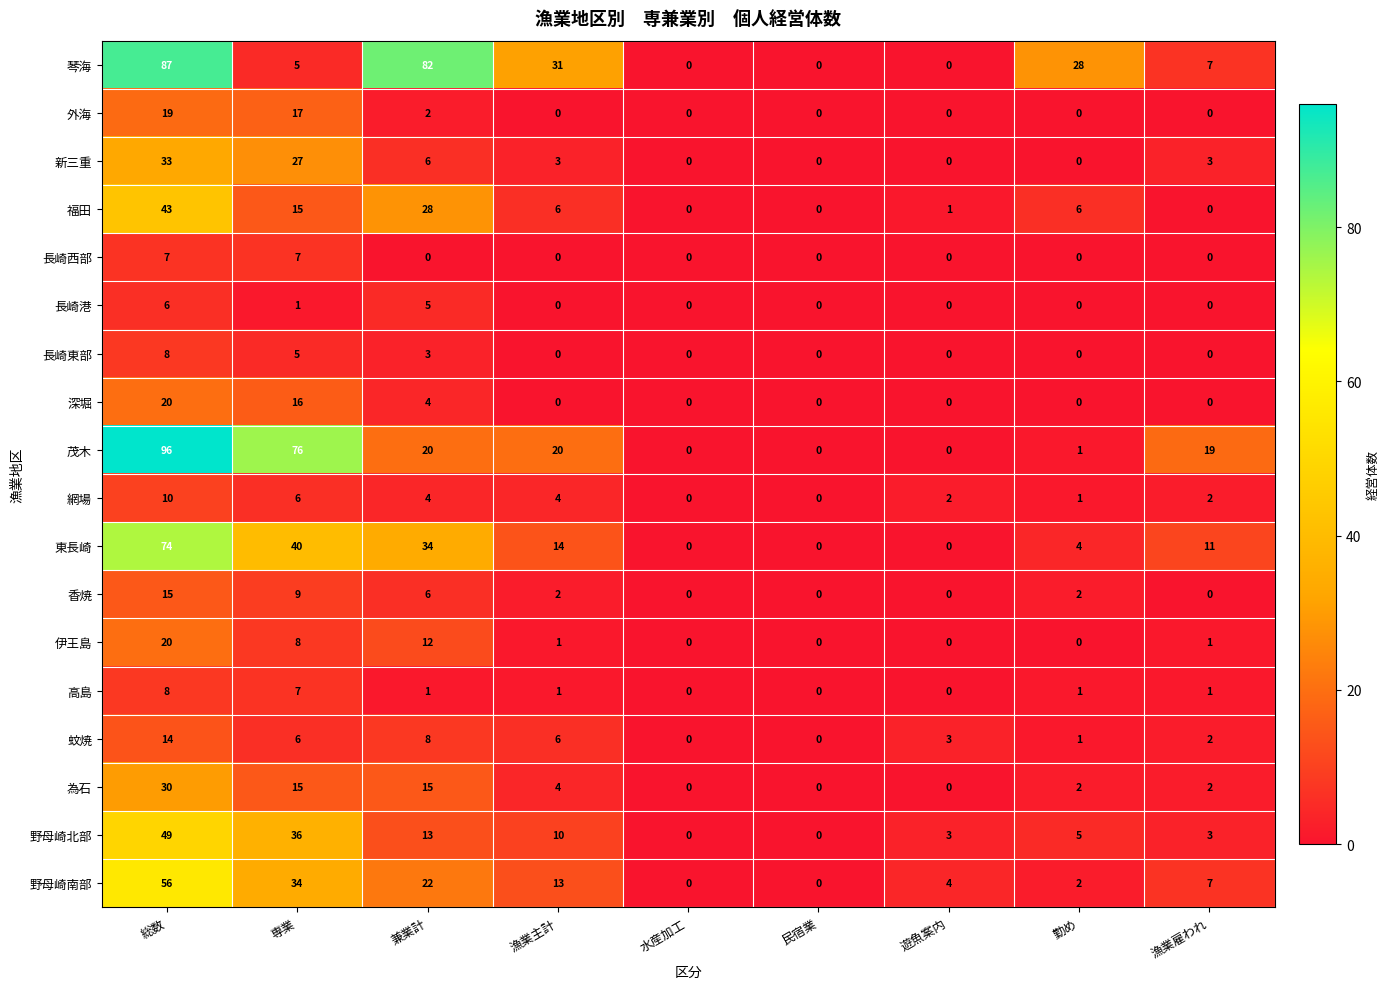

How many categories are shown in the chart?

9